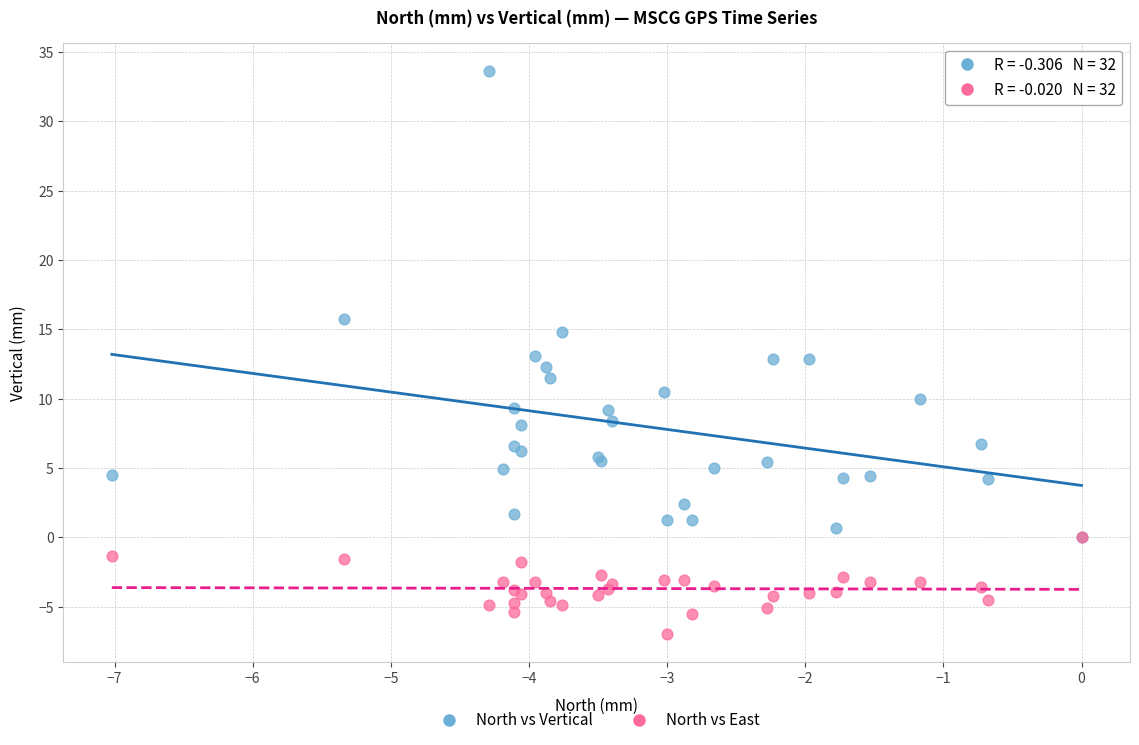

Which series reaches the minimum Y coordinate?

North vs East